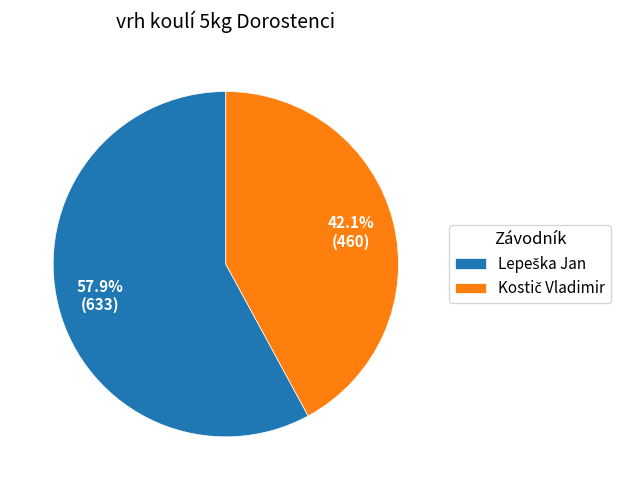

Is there any slice that represents more than half of the pie?

Yes